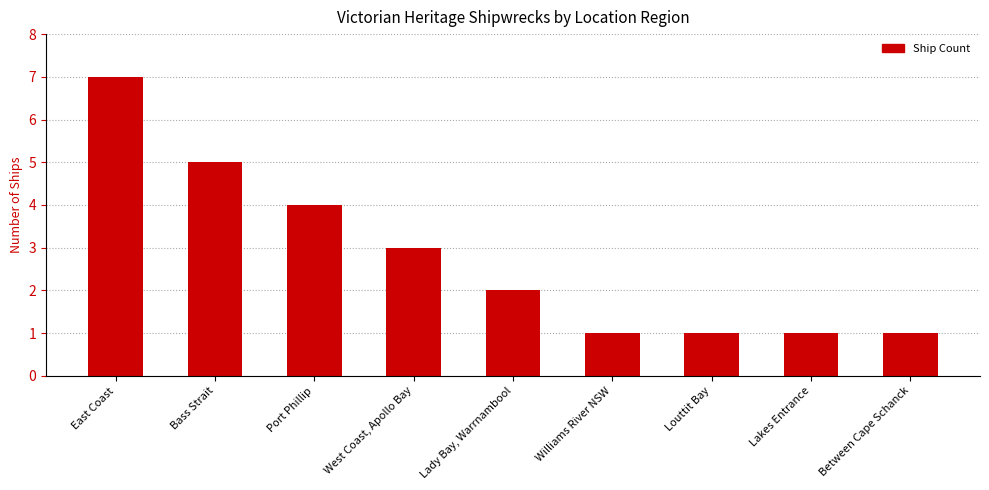

Reading right to left, list all the values displayed in this chart.

1	1	1	1	2	3	4	5	7